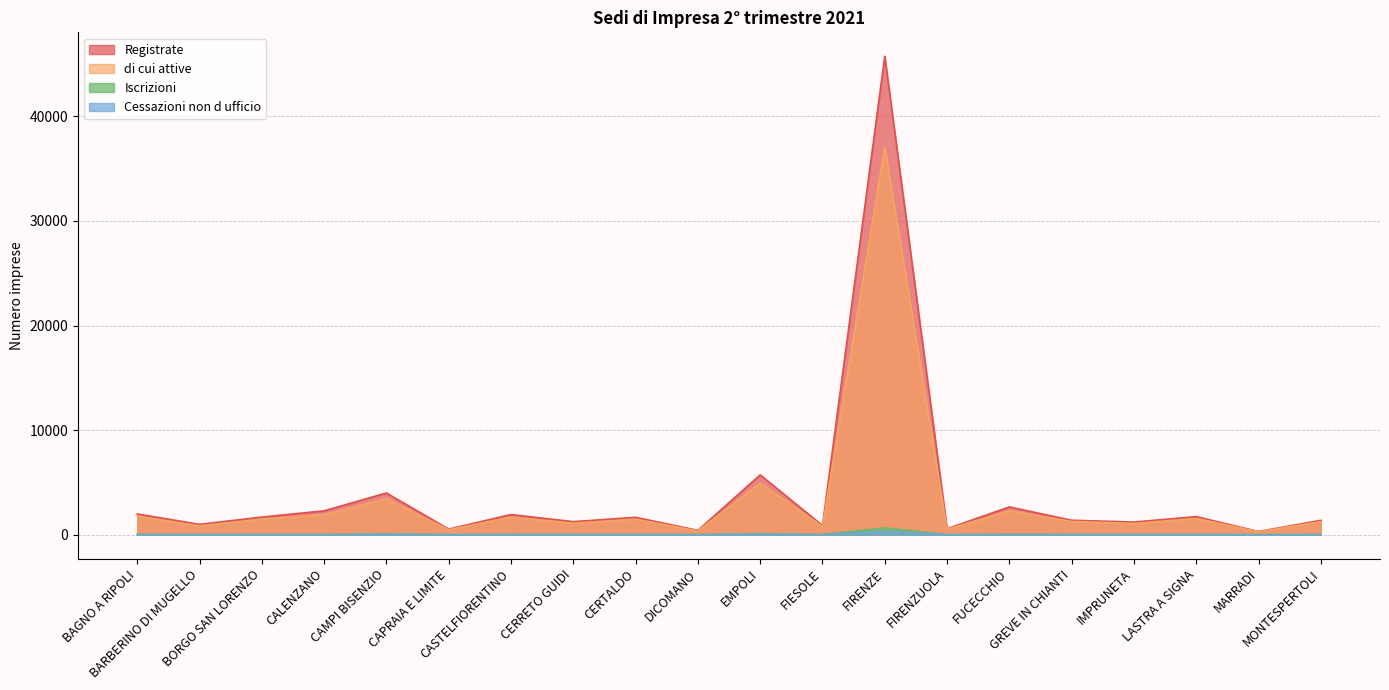

Reading left to right, what are all the values shown in this chart?

Registrate: 1986	992	1688	2284	3993	537	1929	1248	1666	416	5719	881	45749	571	2658	1383	1213	1732	307	1376
di cui attive: 1777	841	1492	1906	3447	478	1683	1099	1484	364	4927	786	37072	528	2274	1267	1074	1550	289	1241
Iscrizioni: 27	3	14	16	72	11	19	16	16	10	84	16	656	6	30	20	16	16	3	14
Cessazioni non d ufficio: 13	9	12	12	34	6	13	14	11	4	48	3	322	6	20	12	7	12	3	5